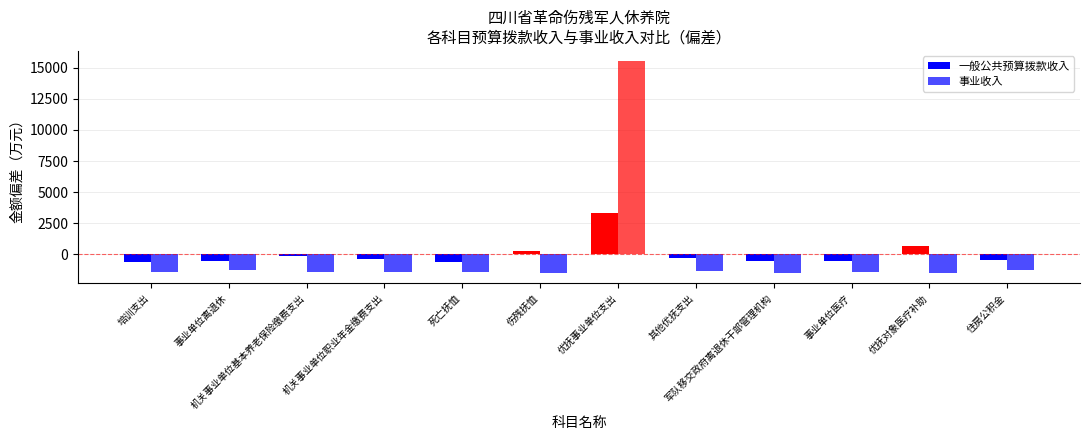

How many values in the 事业收入 series are below -1436?

7